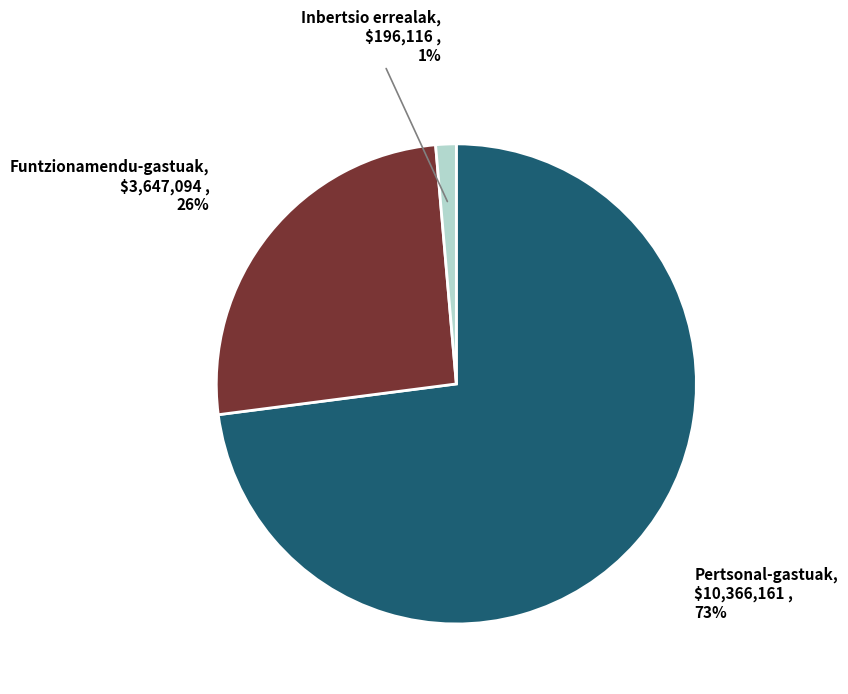

To the nearest percent, what portion does Pertsonal-gastuak represent?

73%